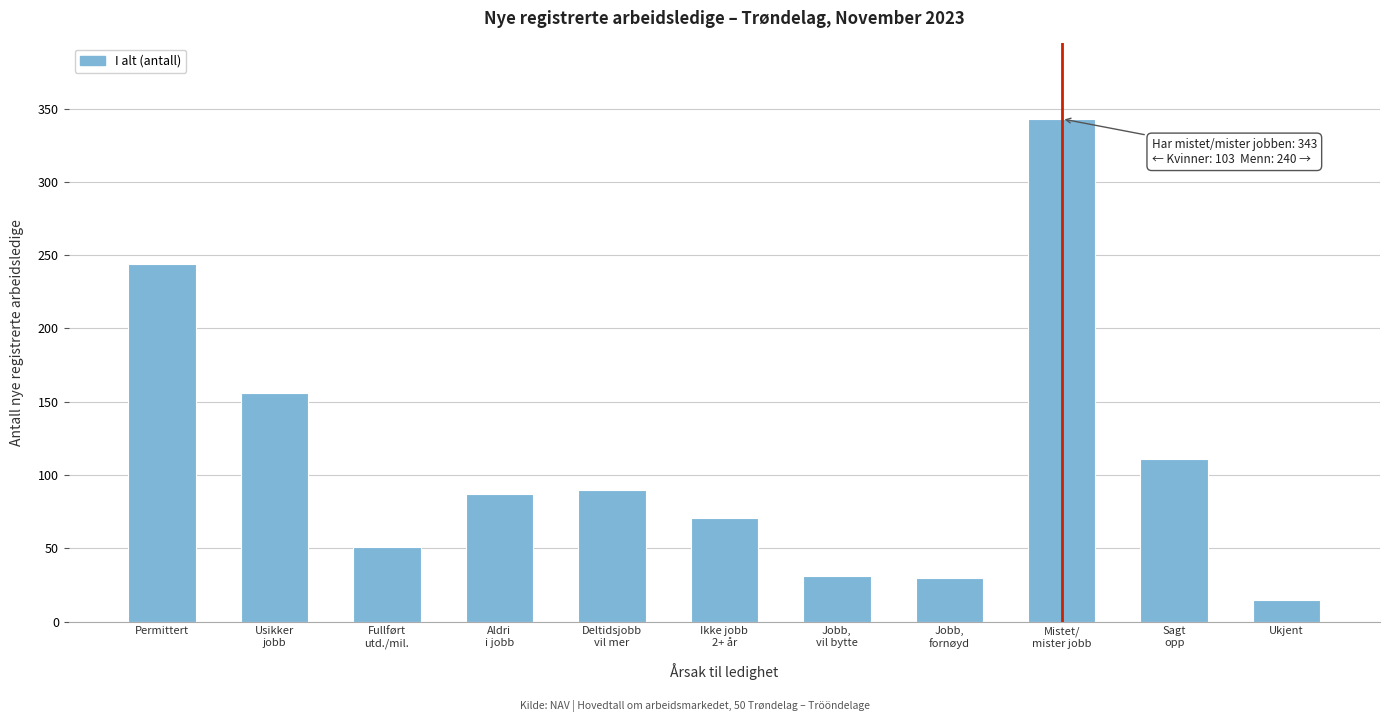

Is it true that the value at Ukjent is 15?

True